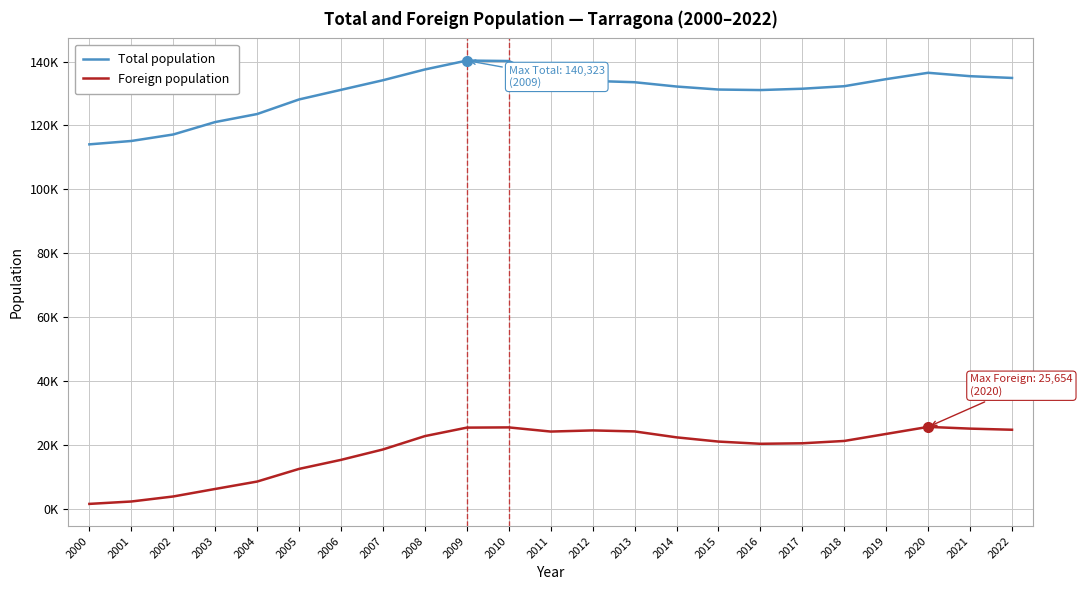

Which series has the widest spread of values?

Total population